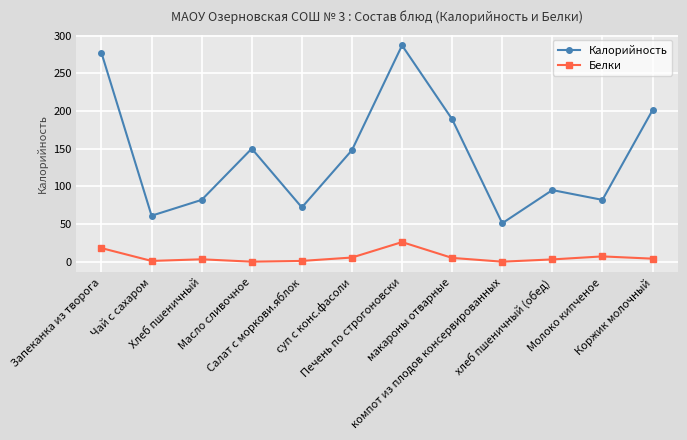

What is the difference between the maximum and second lowest values in the Белки series?

26.0